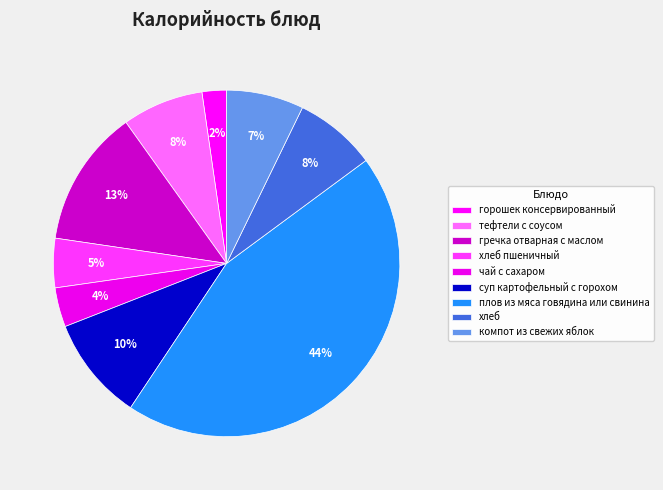

What is the largest slice in the pie chart?

плов из мяса говядина или свинина